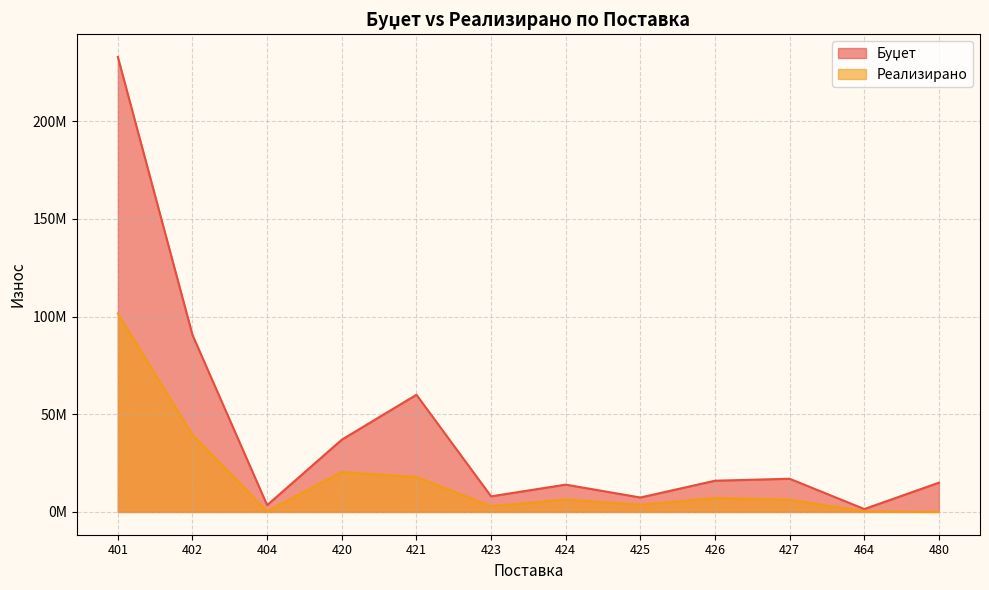

Which series has the widest spread of values?

Буџет